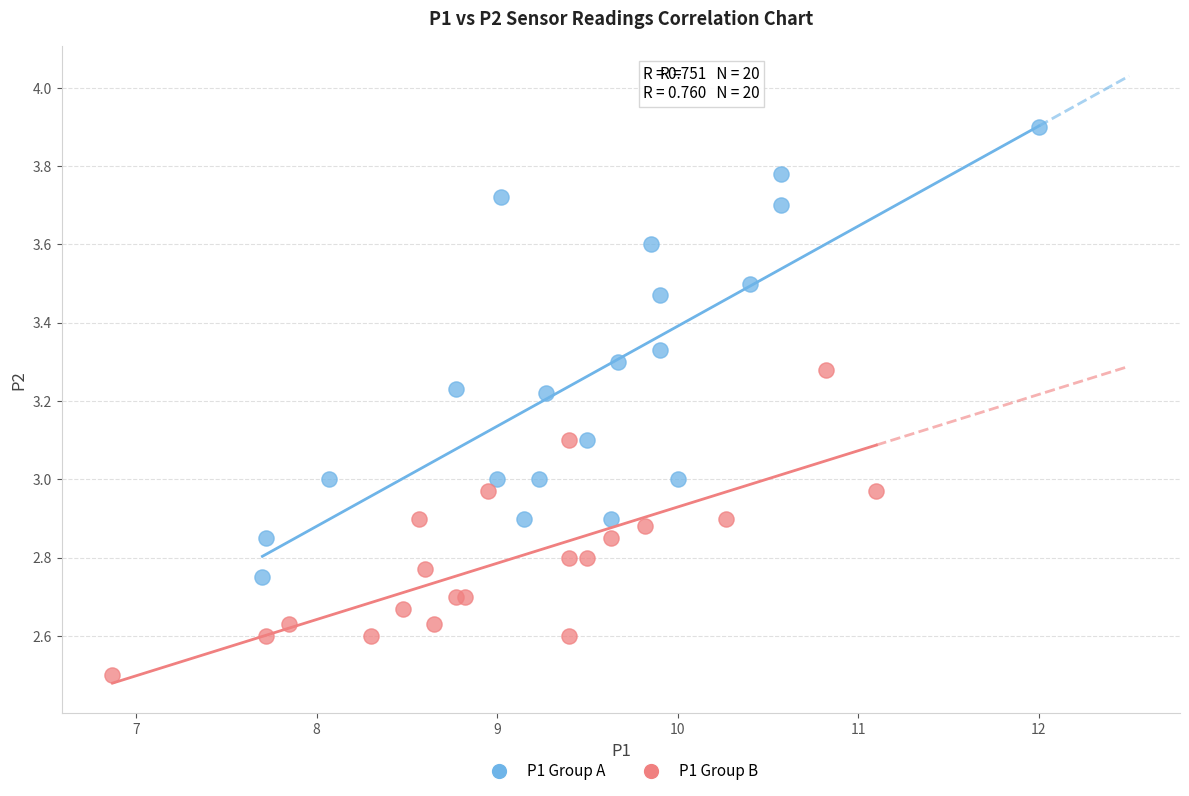

Which series contains the lowest Y value?

P1 Group B